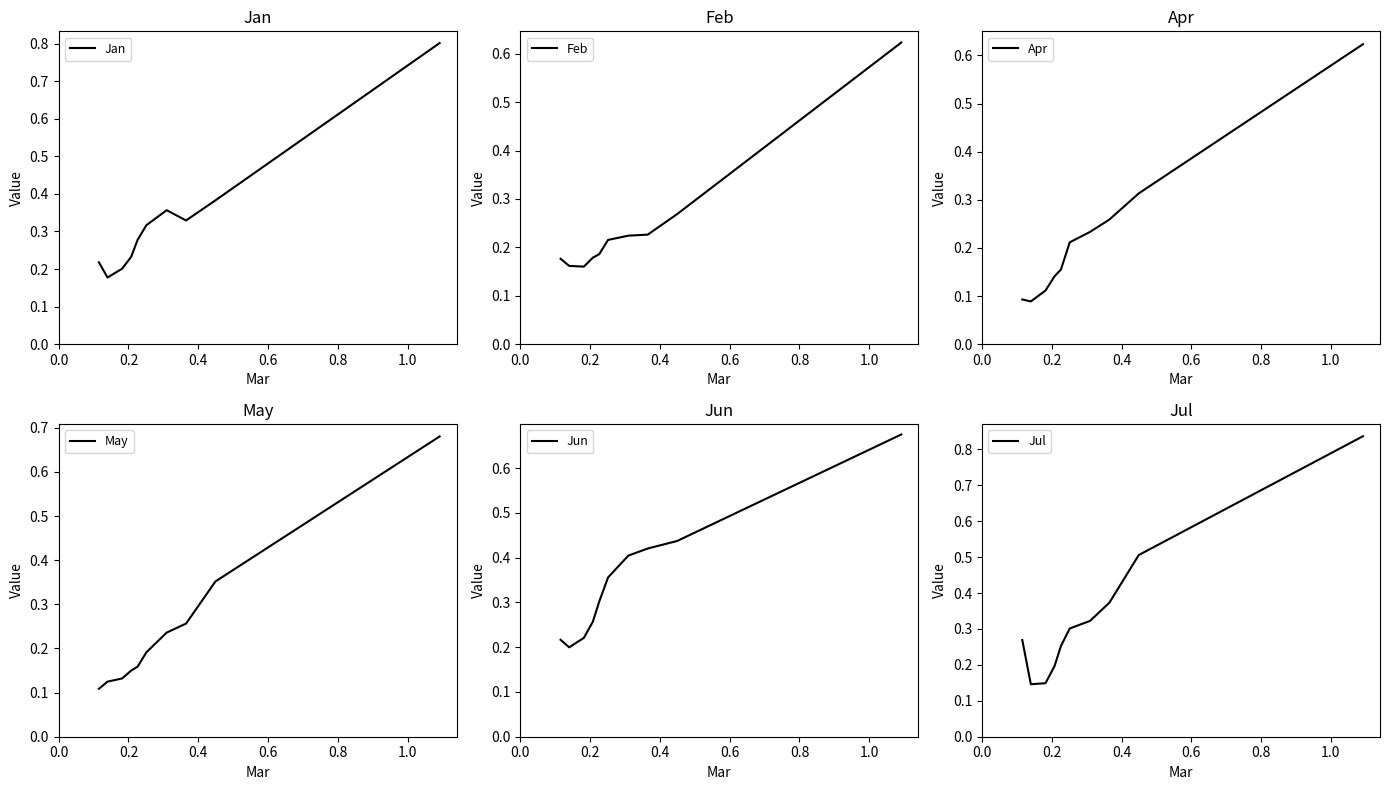

Which series ends up on top after the final intersection of Feb and May?

May